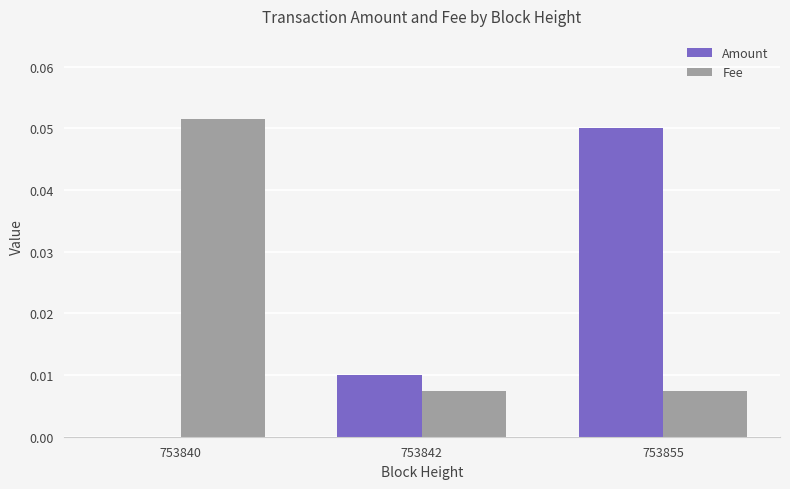

Which series changed the most between 753840 and 753842?

Fee